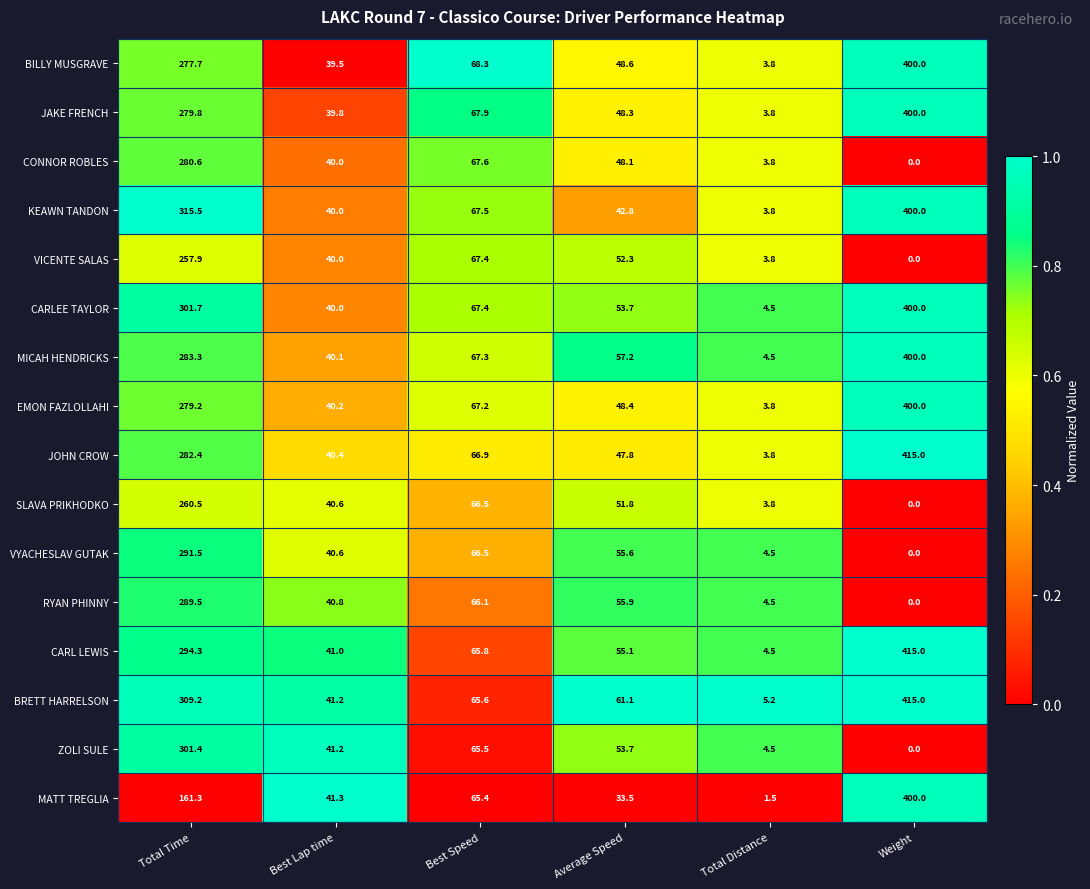

At which category is the sum across all series the highest?

Total Time